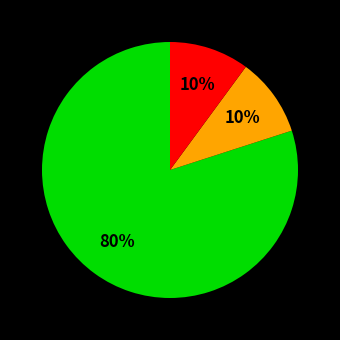

To the nearest percent, what is the average slice percentage?

33%